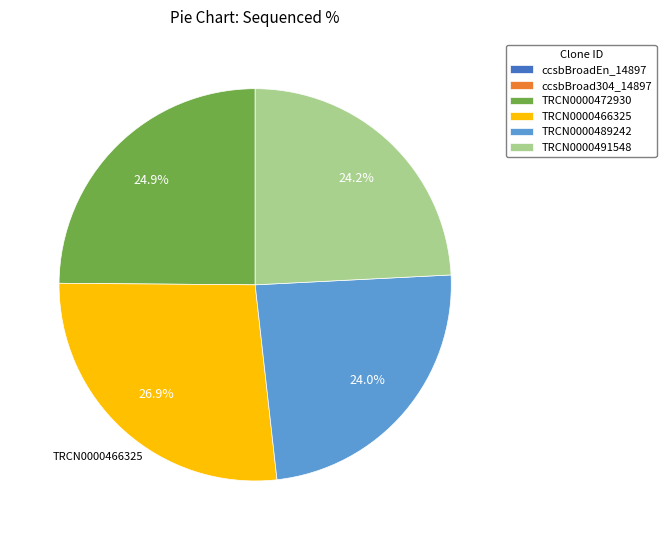

To the nearest percent, what portion does TRCN0000472930 represent?

25%